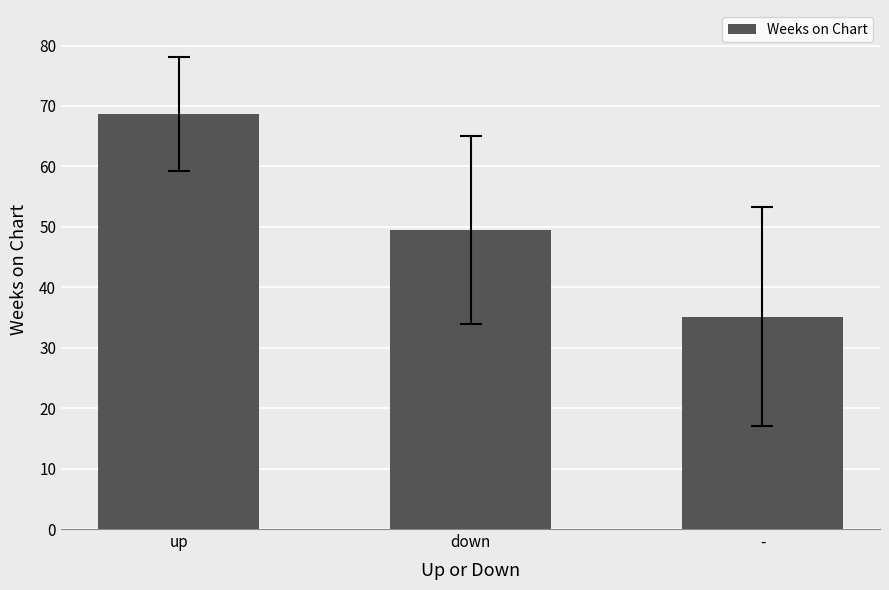

What is the ratio of the value at up to the value at -?

2.0